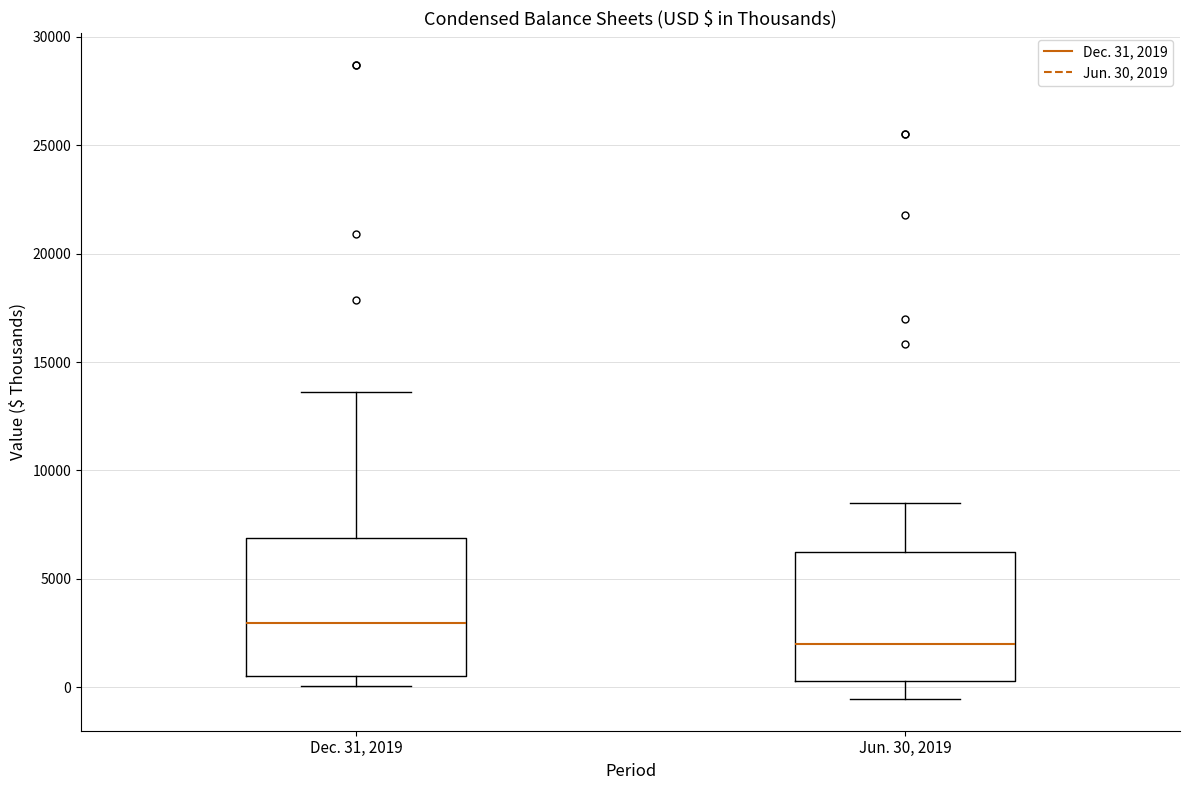

Reading left to right, read every box against the y-axis: the position of its median line, the range the box covers, and the ends of its whiskers. The values are not printed on the chart, so give them approximately, as read against the axis.

Dec. 31, 2019: median 3000, box 500 to 7000, whiskers 0 to 13500
Jun. 30, 2019: median 2000, box 500 to 6000, whiskers -500 to 8500